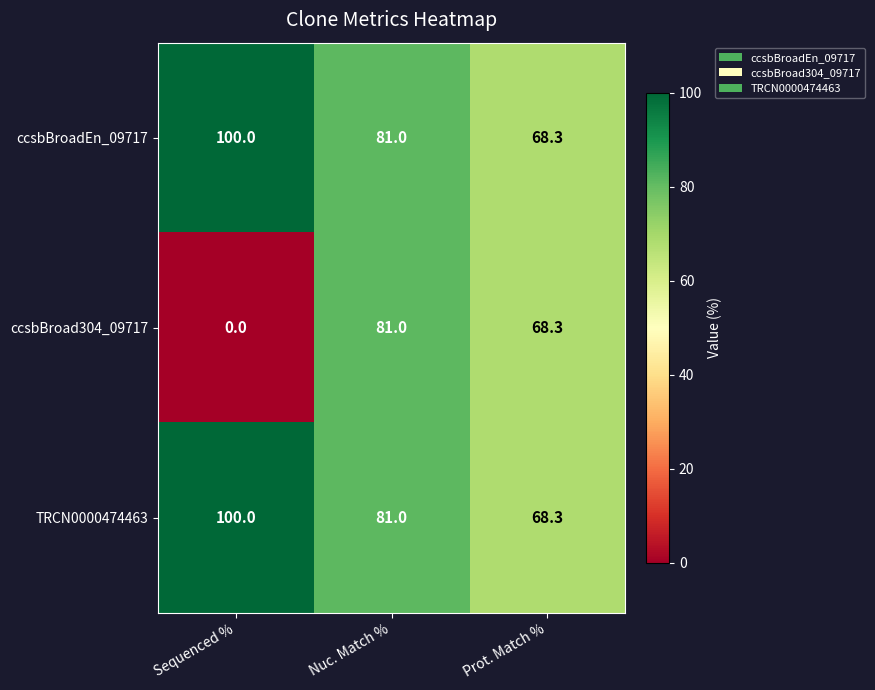

What is the difference between the maximum and minimum values in the ccsbBroadEn_09717 series?

31.7